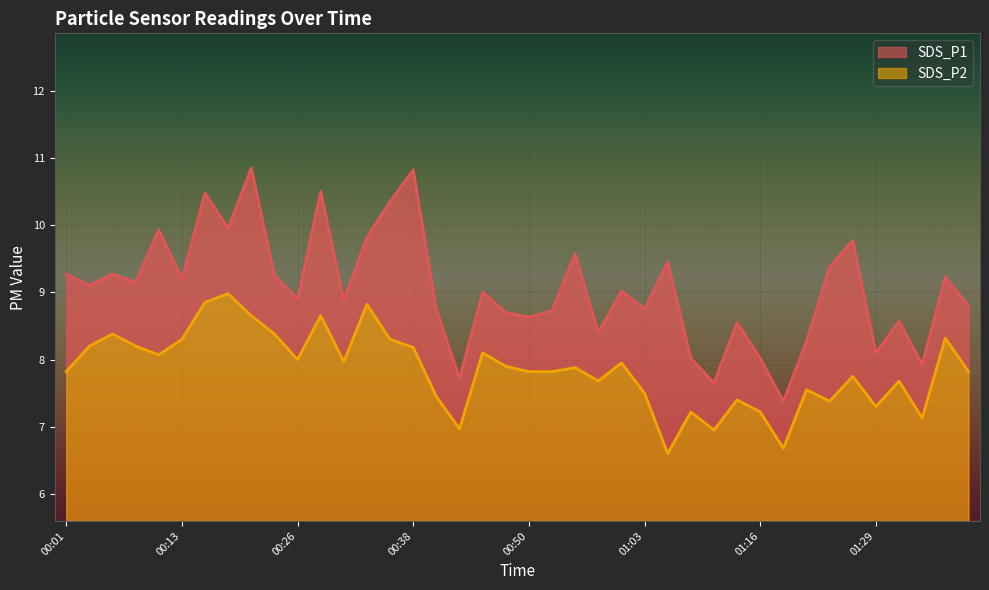

True or false: SDS_P1 and SDS_P2 intersect in this chart.

False